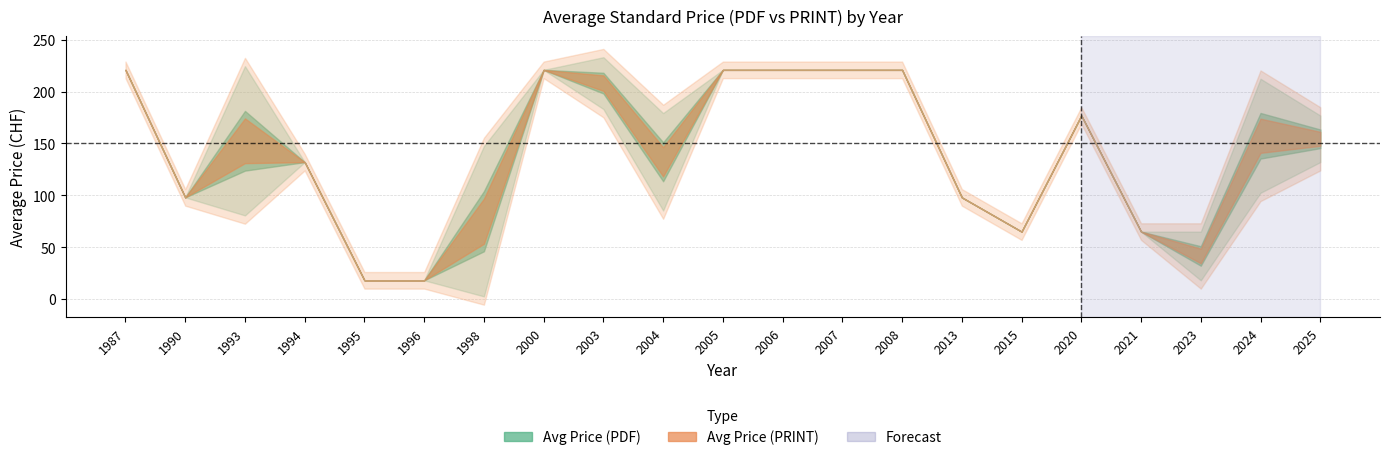

Where does the Avg Price (PDF) series first go above 152?

1987